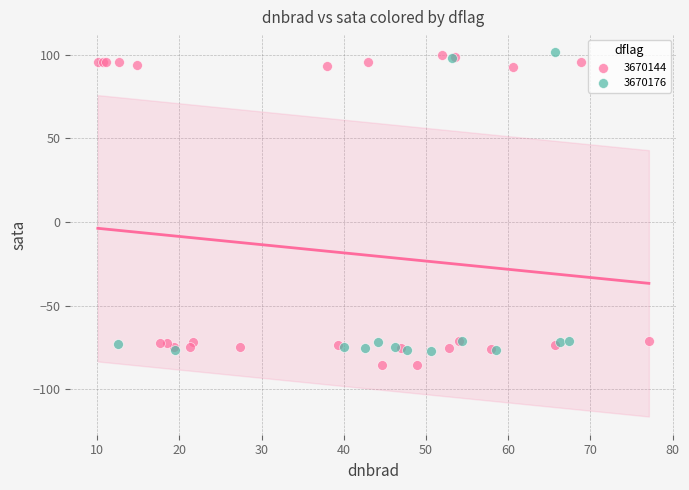

What are all the series names shown in the legend?

3670144, 3670176